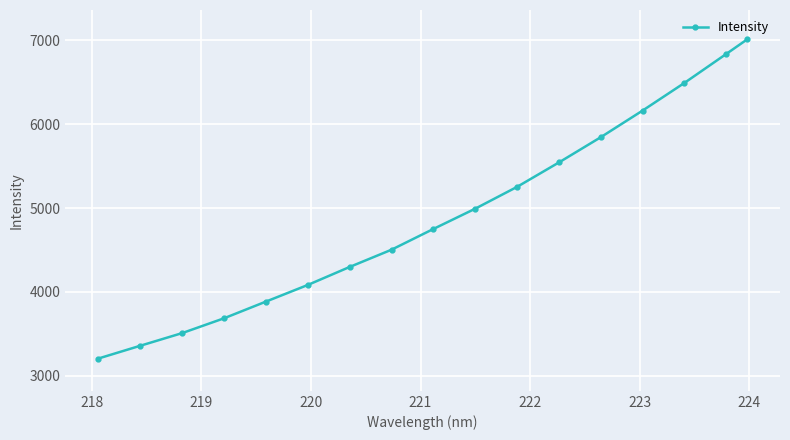

How many distinct data groups are displayed?

1